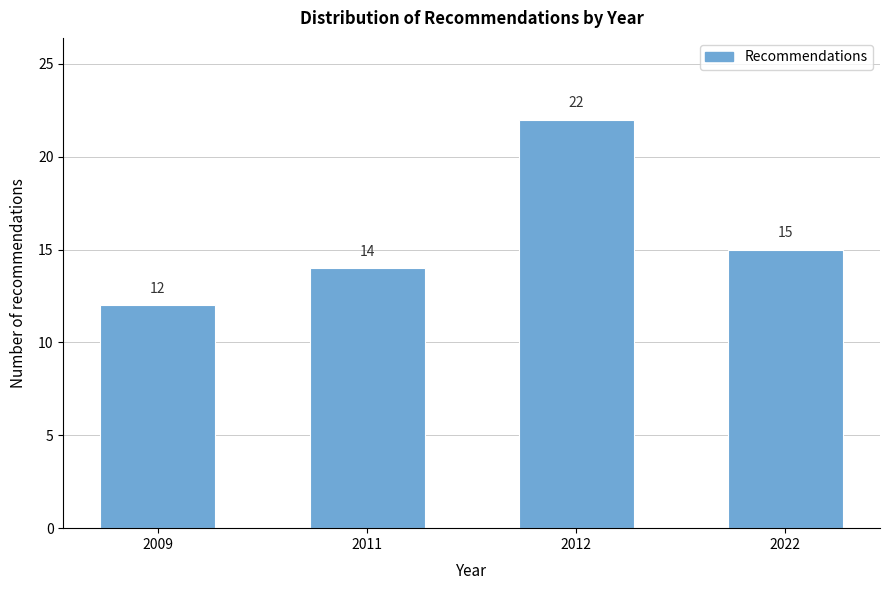

Reading right to left, transcribe all the data shown in this chart.

15	22	14	12